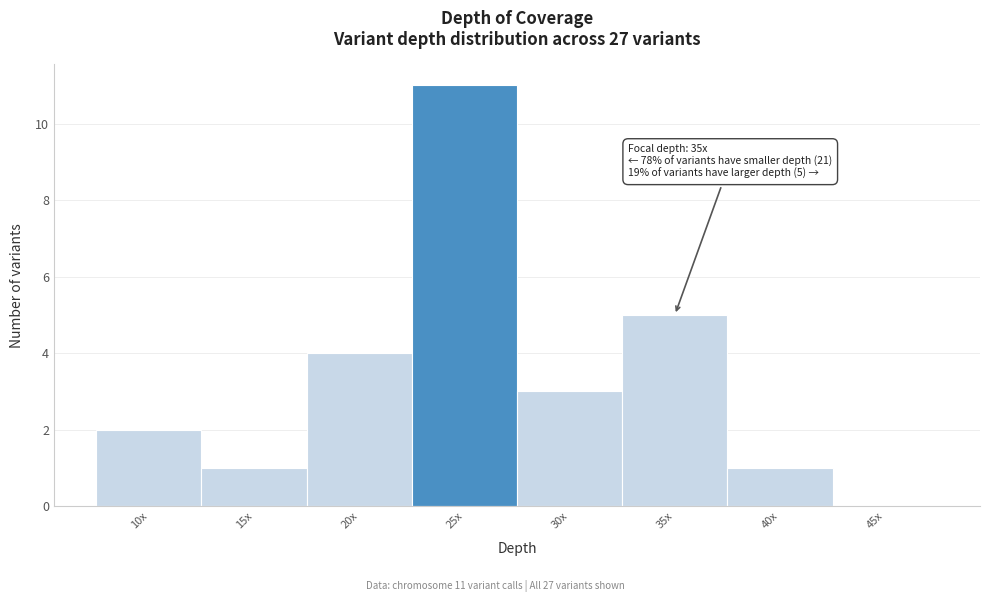

Reading left to right, extract all data points from this chart.

10x=2	15x=1	20x=4	25x=11	30x=3	35x=5	40x=1	45x=0